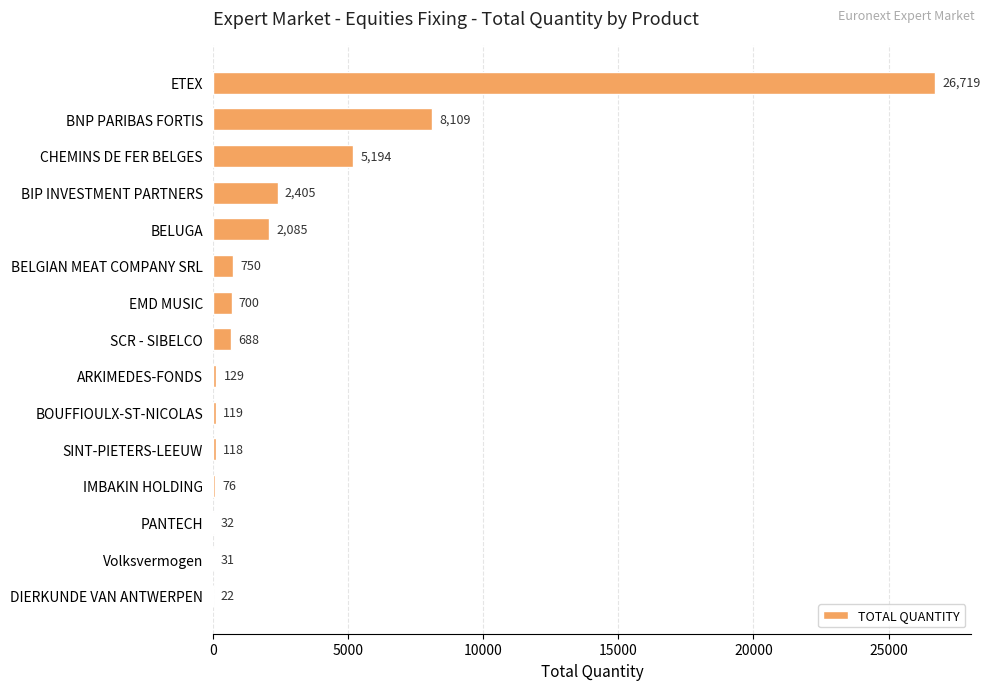

True or false: the data shows 1404 at BIP INVESTMENT PARTNERS.

False